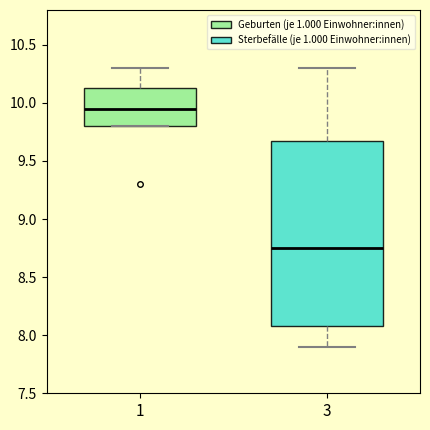

Reading left to right, read every box against the y-axis: the position of its median line, the range the box covers, and the ends of its whiskers. The values are not printed on the chart, so give them approximately, as read against the axis.

1: median 9.95, box 9.80 to 10.15, whiskers 9.80 to 10.30
3: median 8.75, box 8.10 to 9.70, whiskers 7.90 to 10.30